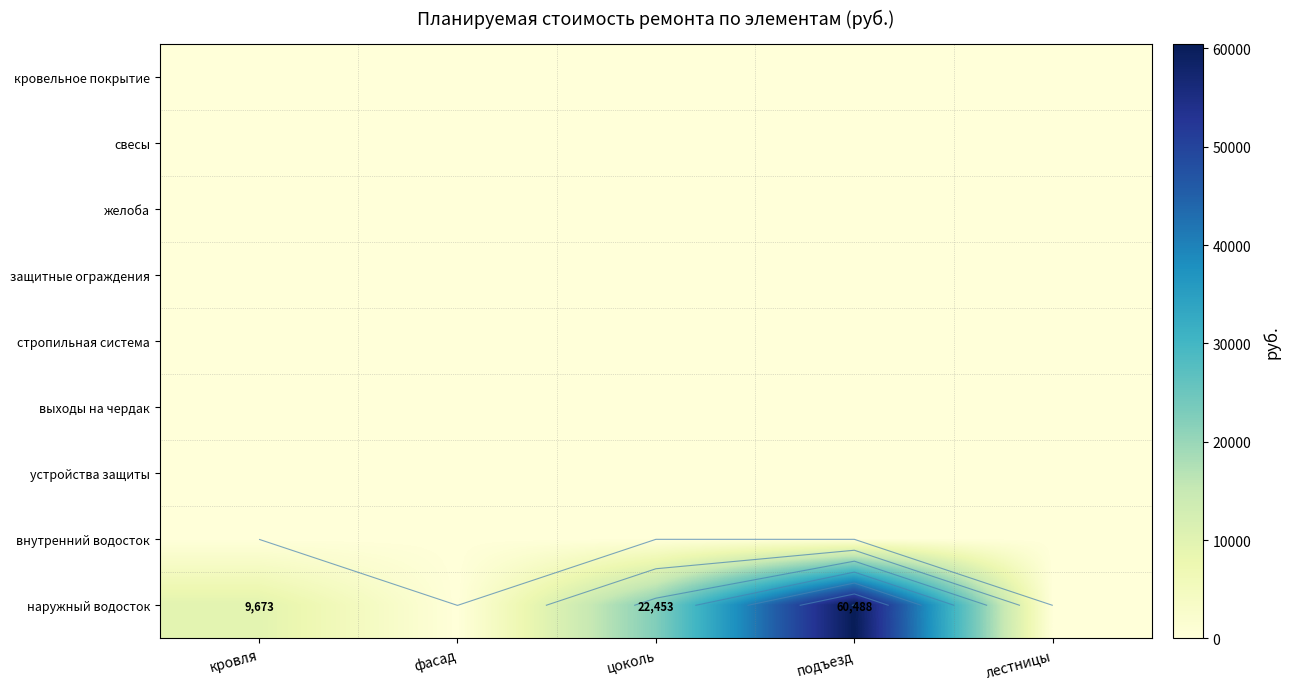

At which category is the sum across all series the highest?

подъезд